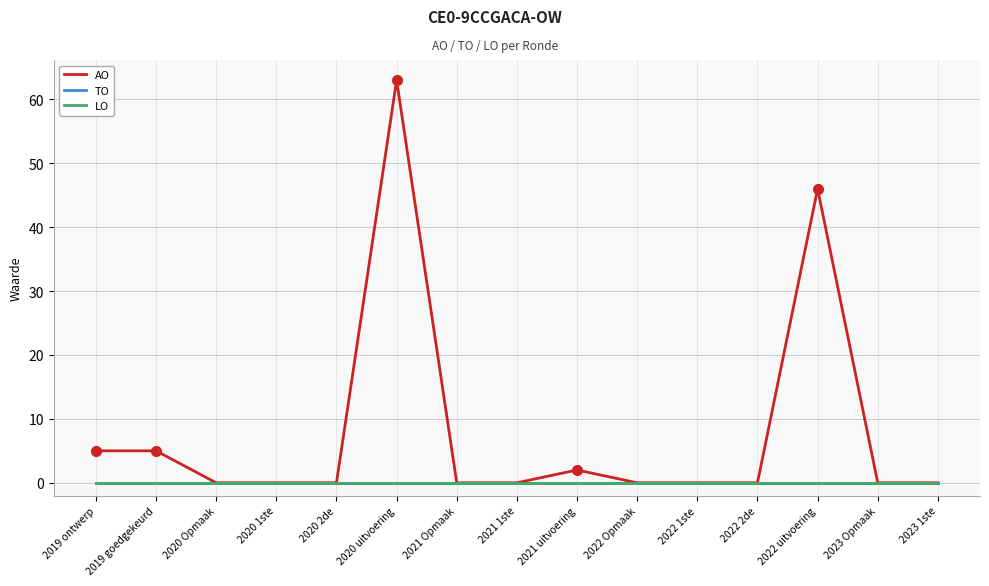

Rank the series by their maximum value, from lowest to highest.

TO, LO, AO